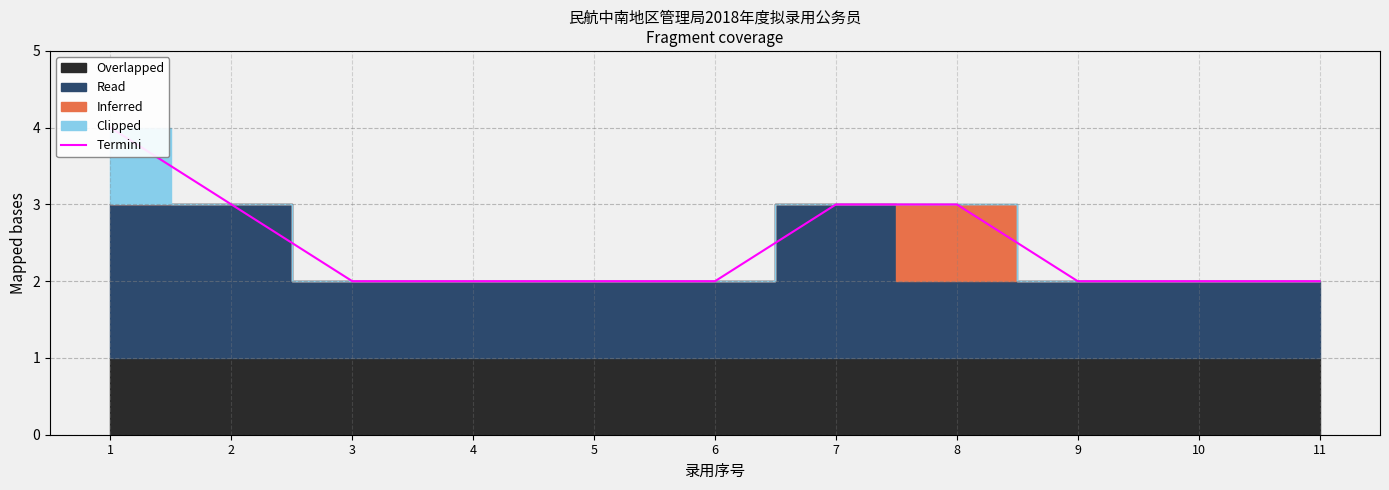

What is the ratio of the value at 8 to the value at 3?

1.5